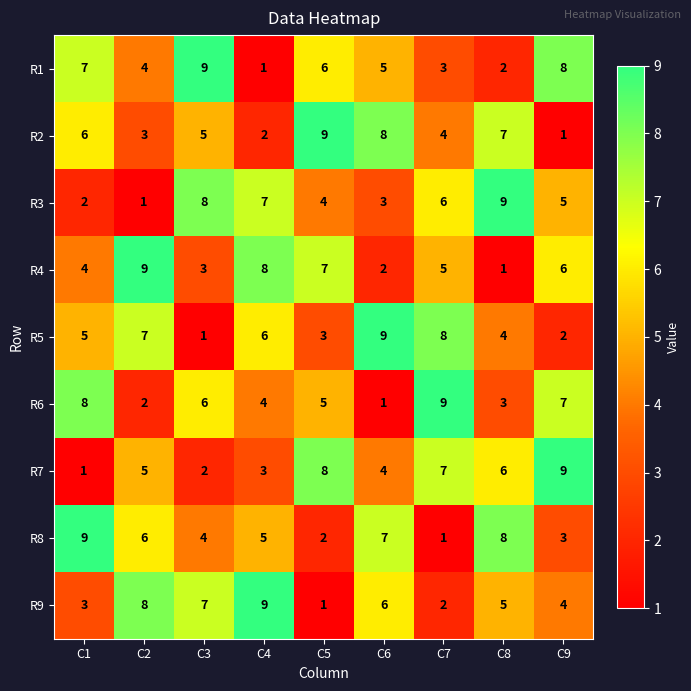

At which label is R8 closest to 5?

C4